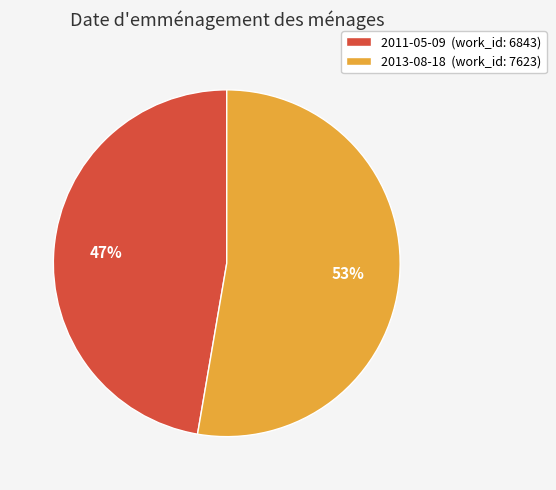

Is it true that 2013-08-18 is 47% of the pie?

False